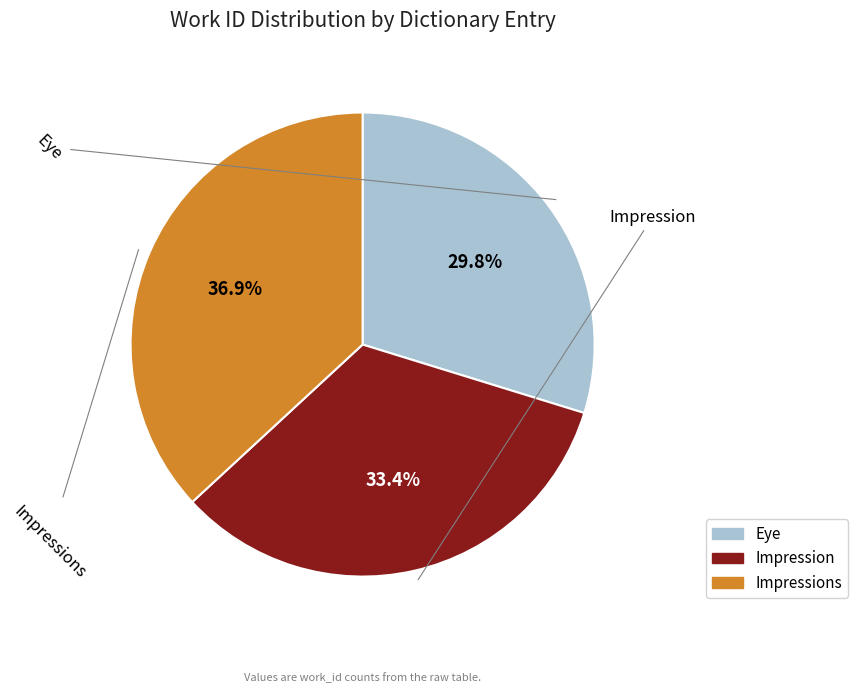

Is there any slice that represents more than half of the pie?

No